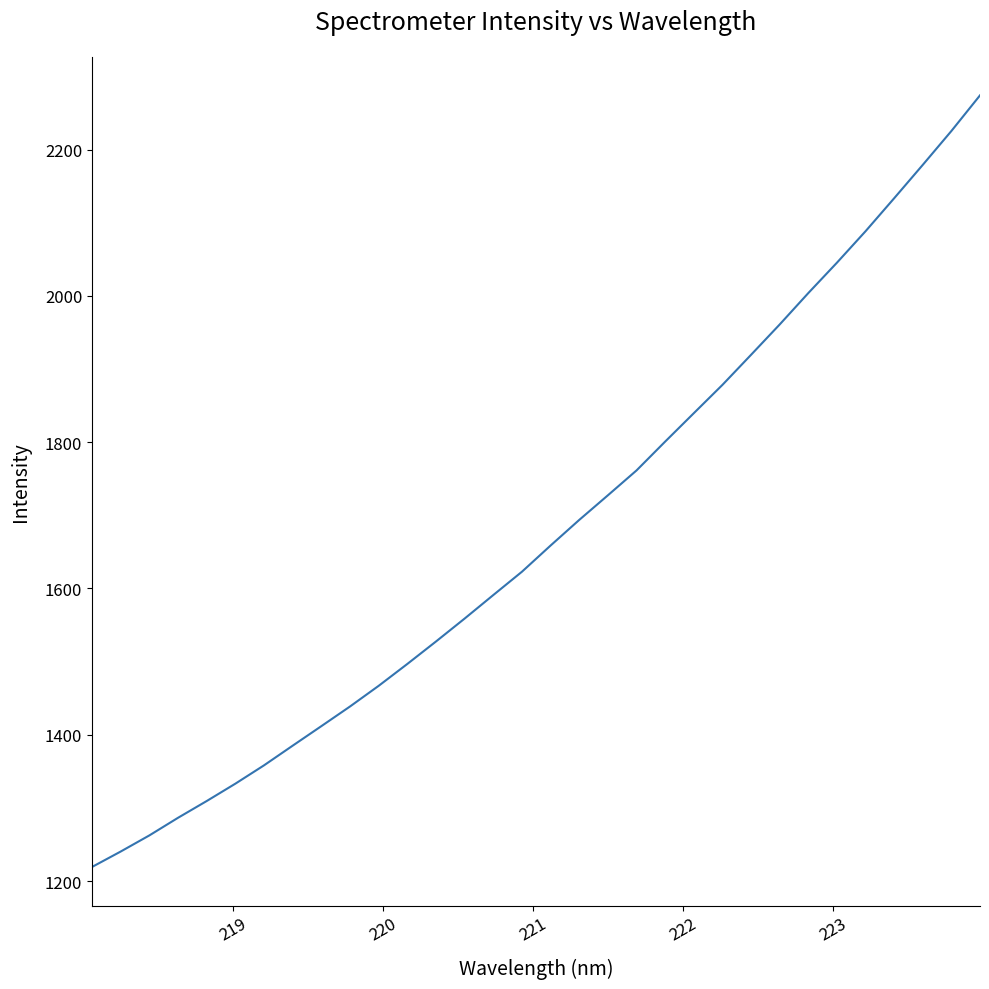

What is the maximum value shown in the chart?

2274.2